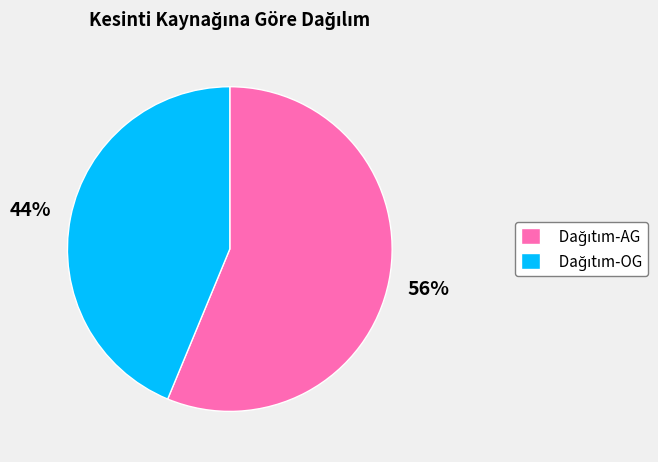

Is there any slice that represents more than half of the pie?

Yes